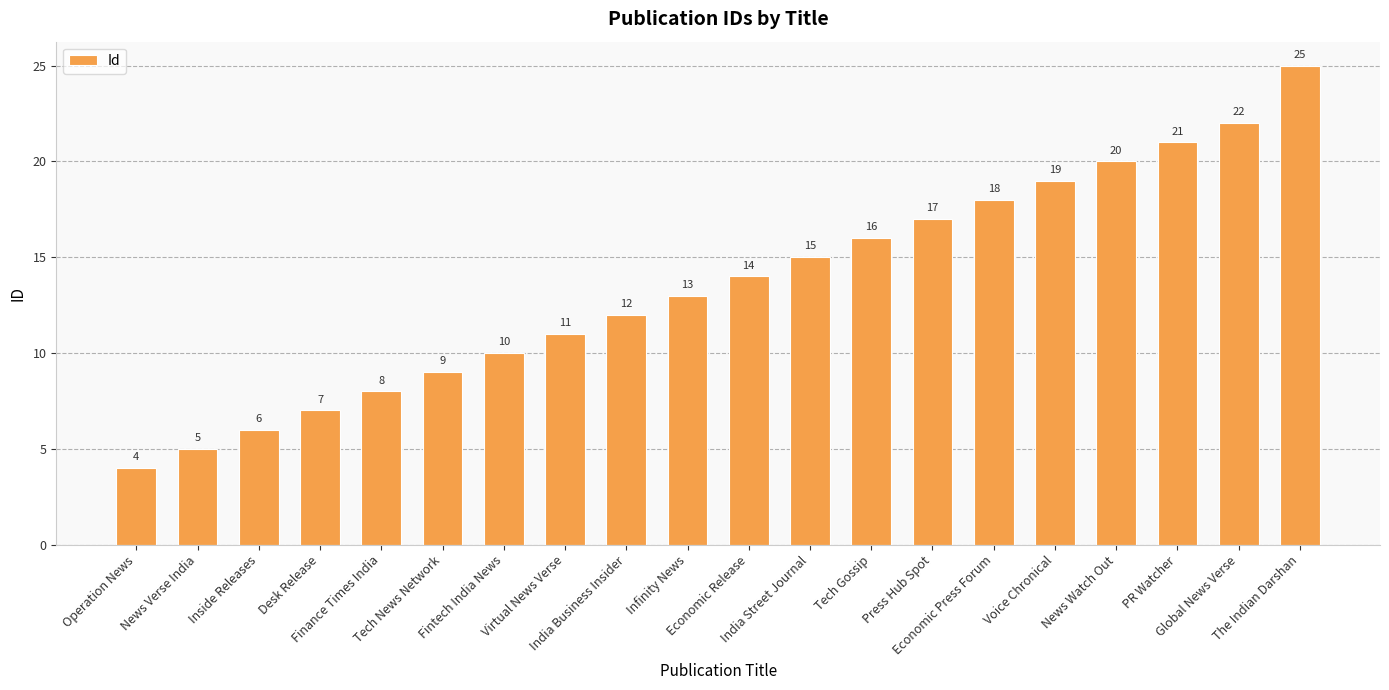

What is the change in value from Inside Releases to Tech News Network?

+3